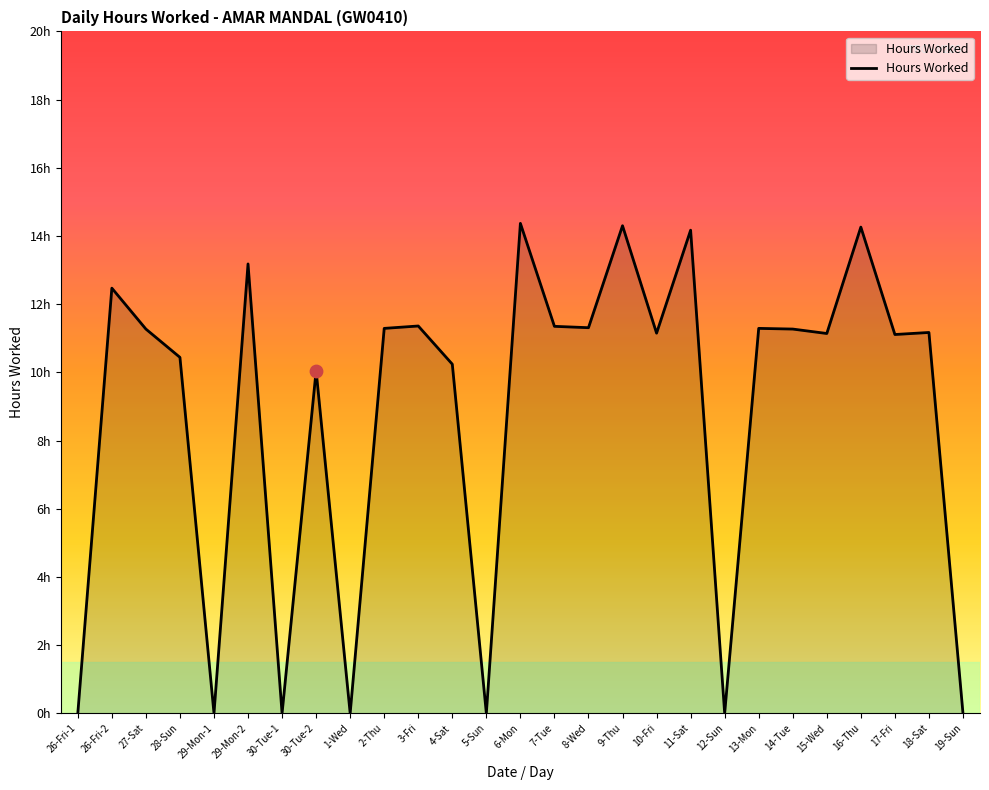

Which has a higher value, 19-Sun or 10-Fri?

10-Fri